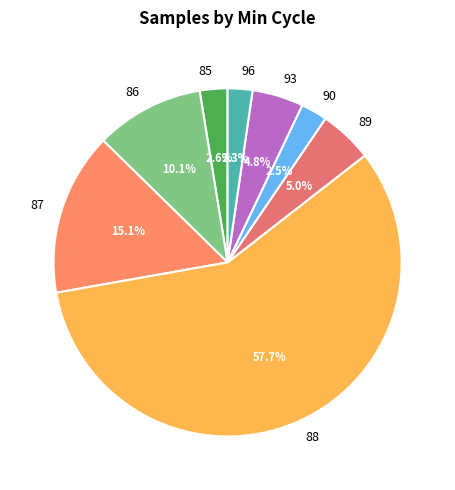

What percentage is NOT represented by 96?

97.7%